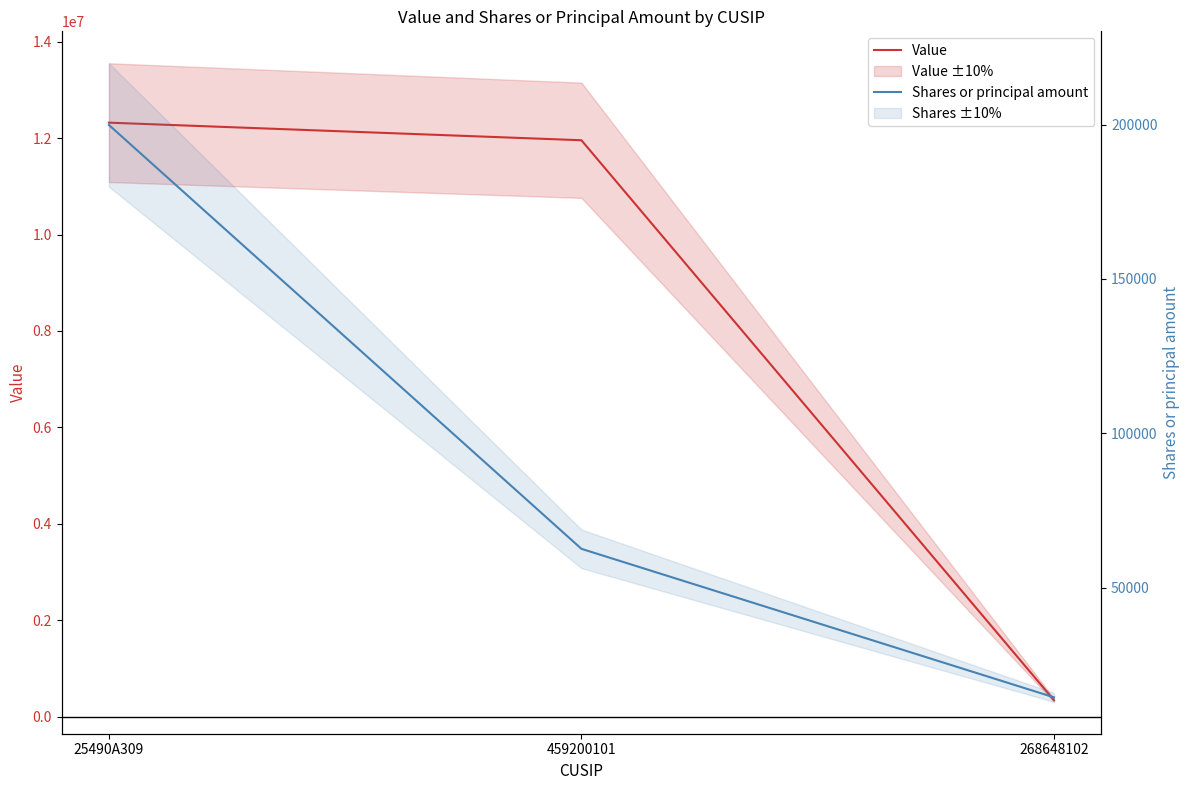

How many data points does each series have?

3